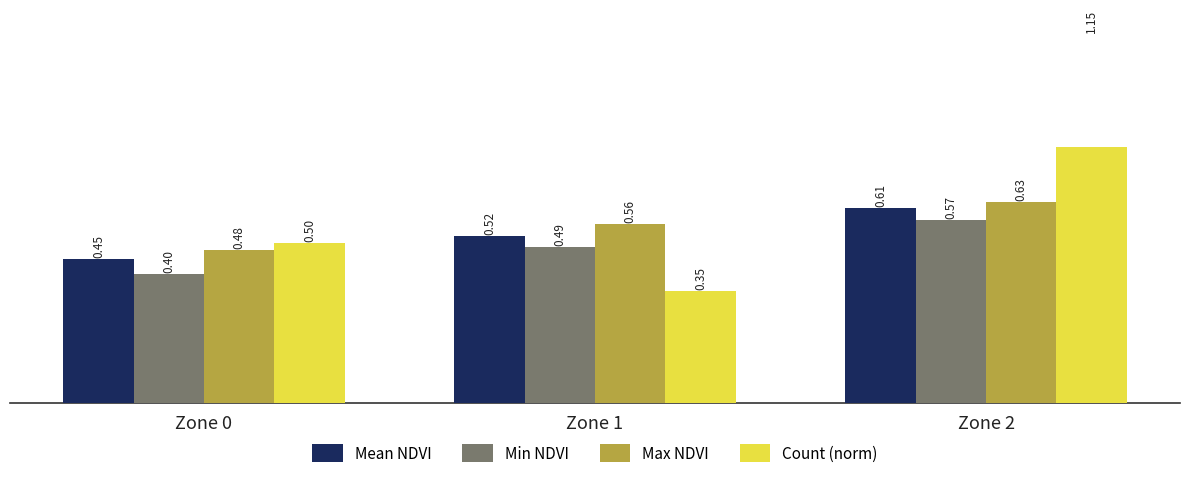

At Zone 1, list the series in order from largest to smallest.

Max NDVI, Mean NDVI, Min NDVI, Count (norm)